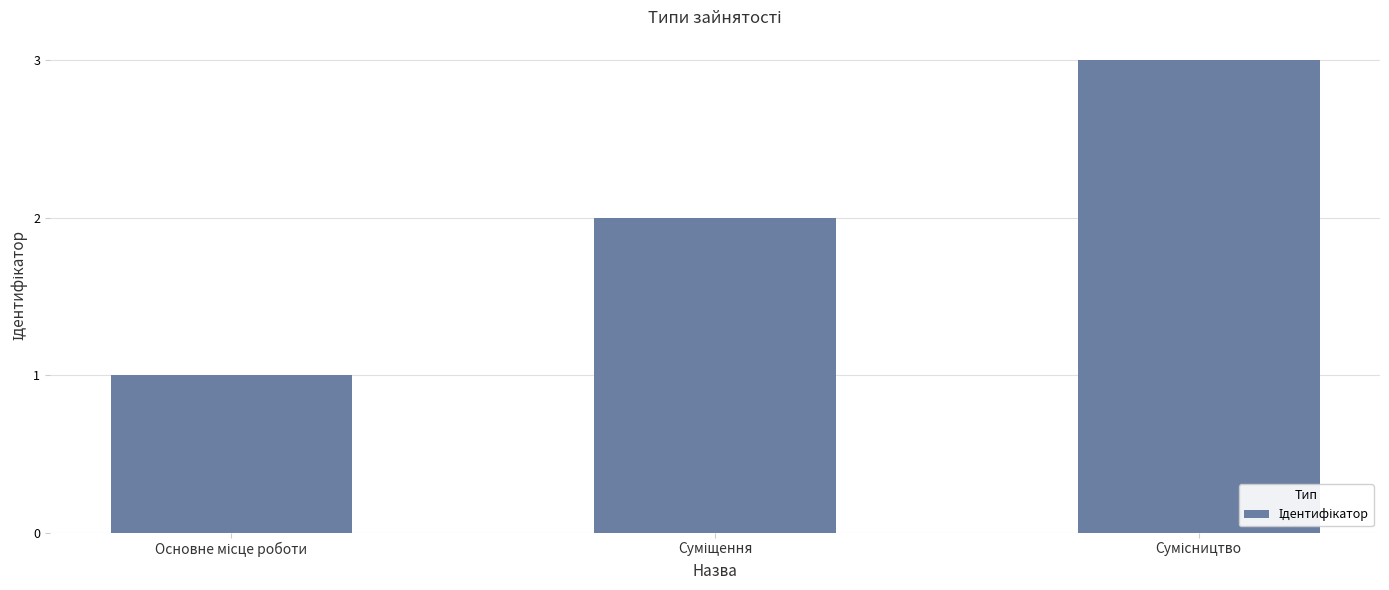

What is the difference between the second highest and minimum values?

1